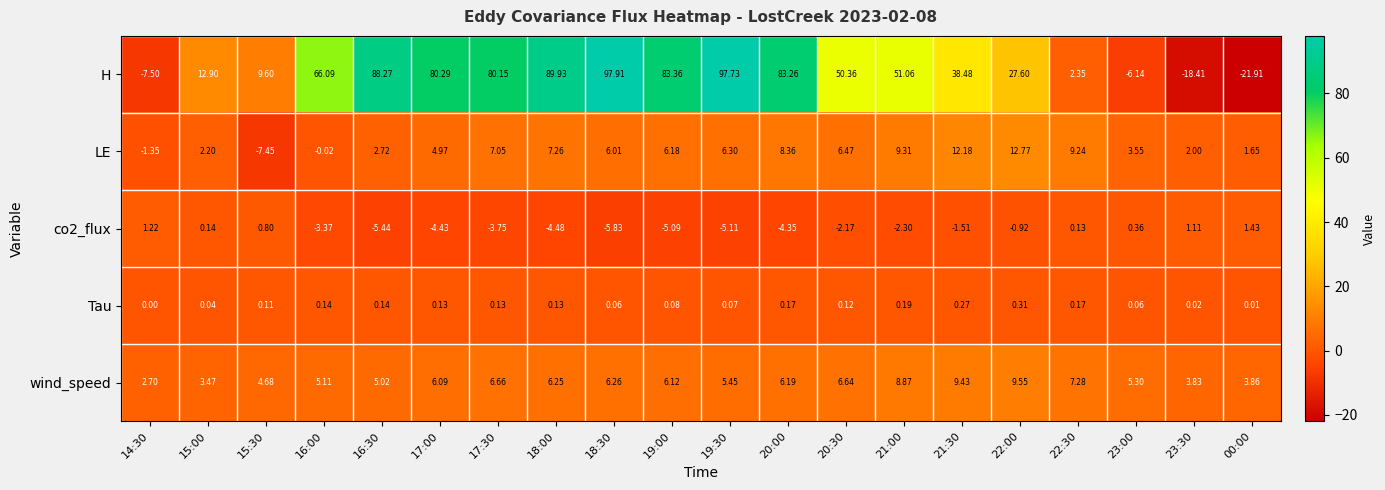

Which series has the widest spread of values?

H